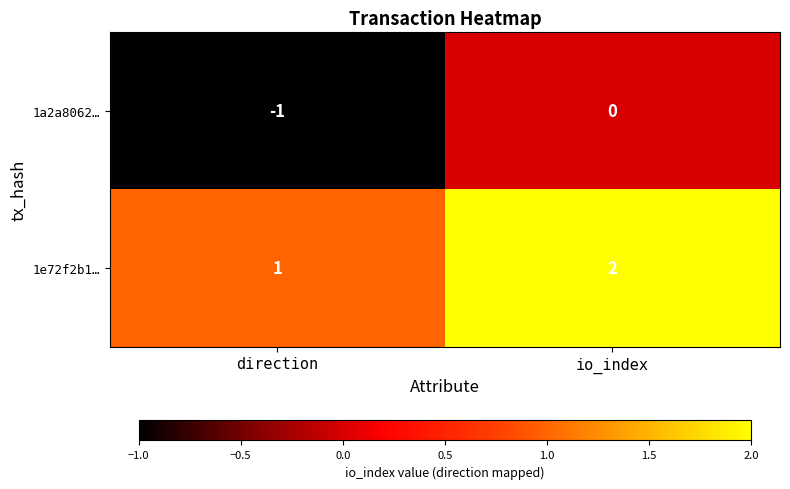

What is the total value across all series at io_index?

2